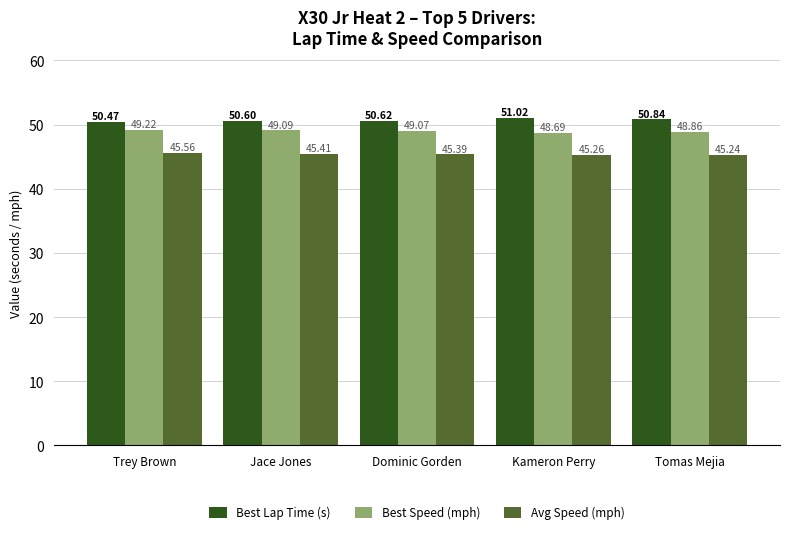

Which series changed the most between Trey Brown and Kameron Perry?

Best Lap Time (s)